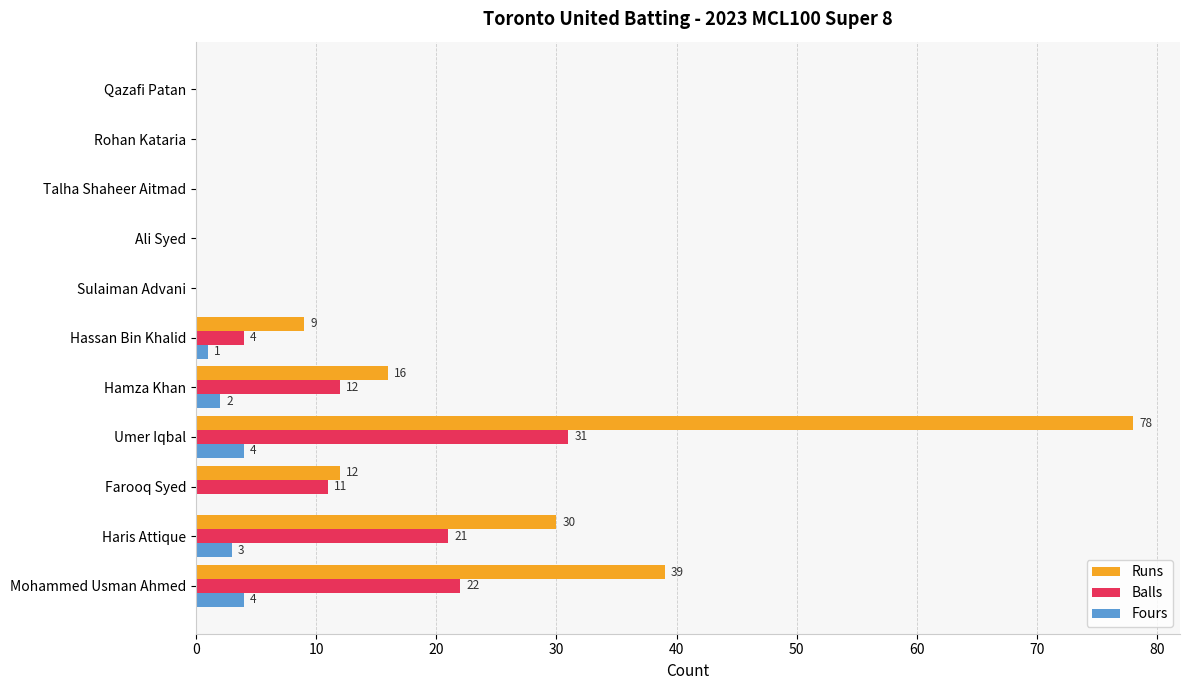

The Runs series shows 25 at Ali Syed. True or false?

False